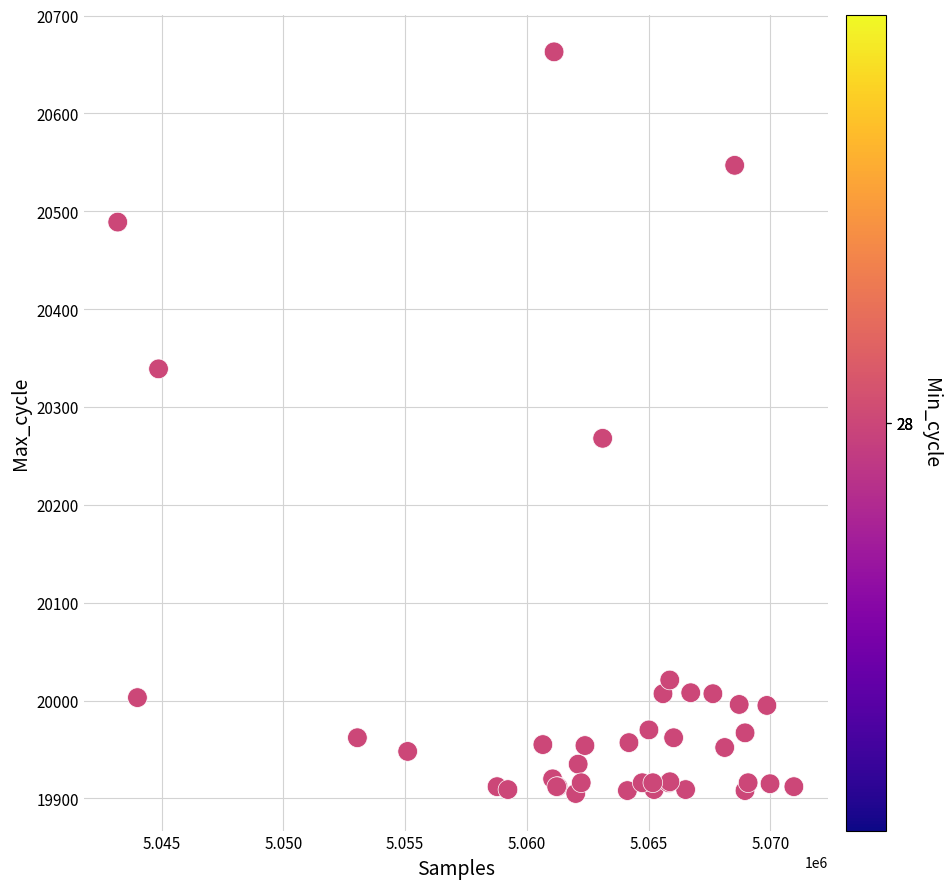

What Y value in the scatter plot is closest to 20284?

20268